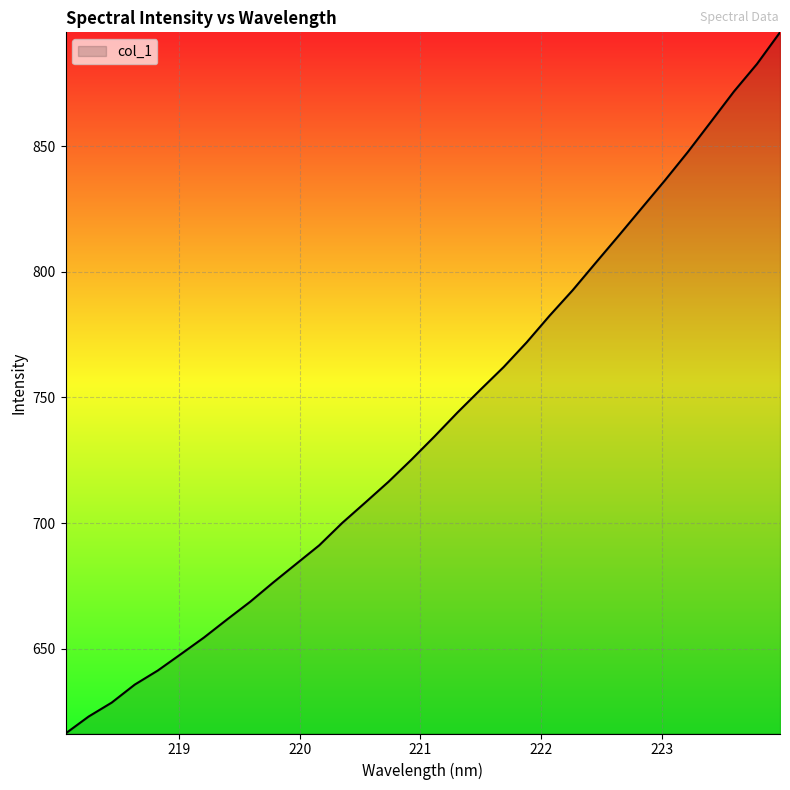

How many lines are shown in the chart?

1